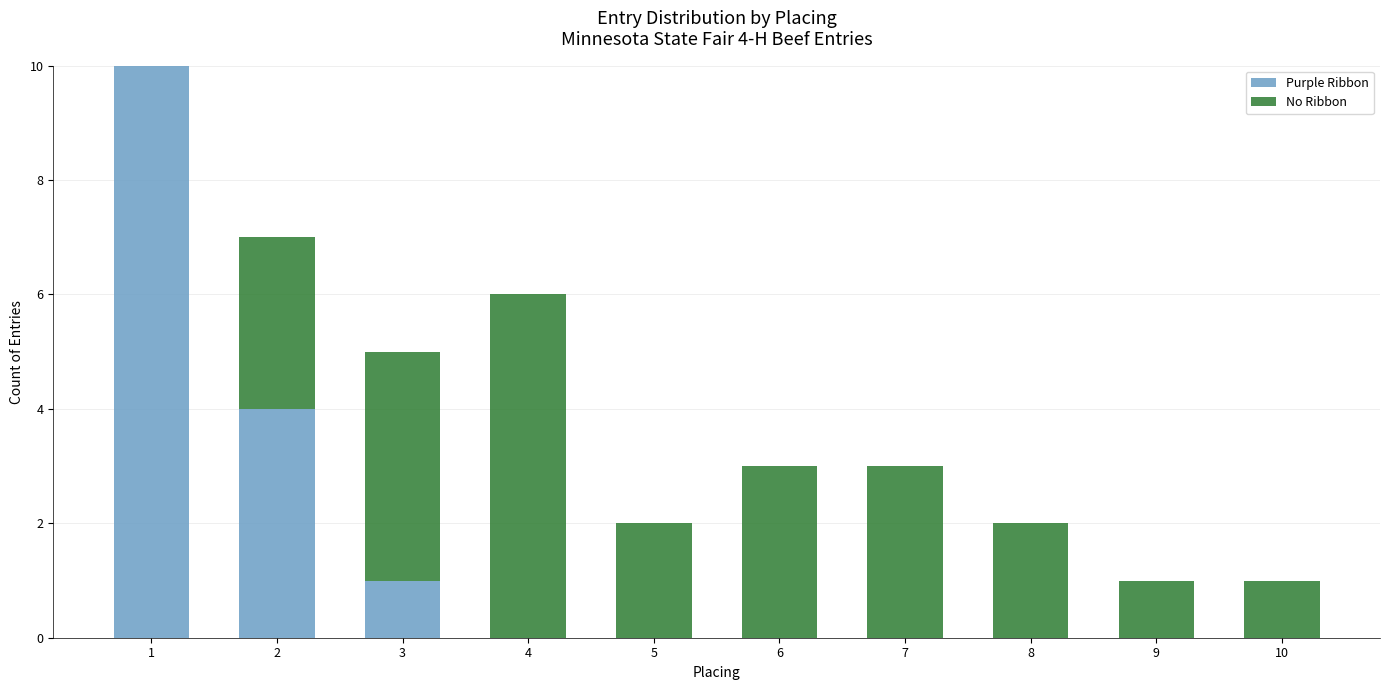

True or false: Purple Ribbon has a value of 0 at 7.

True